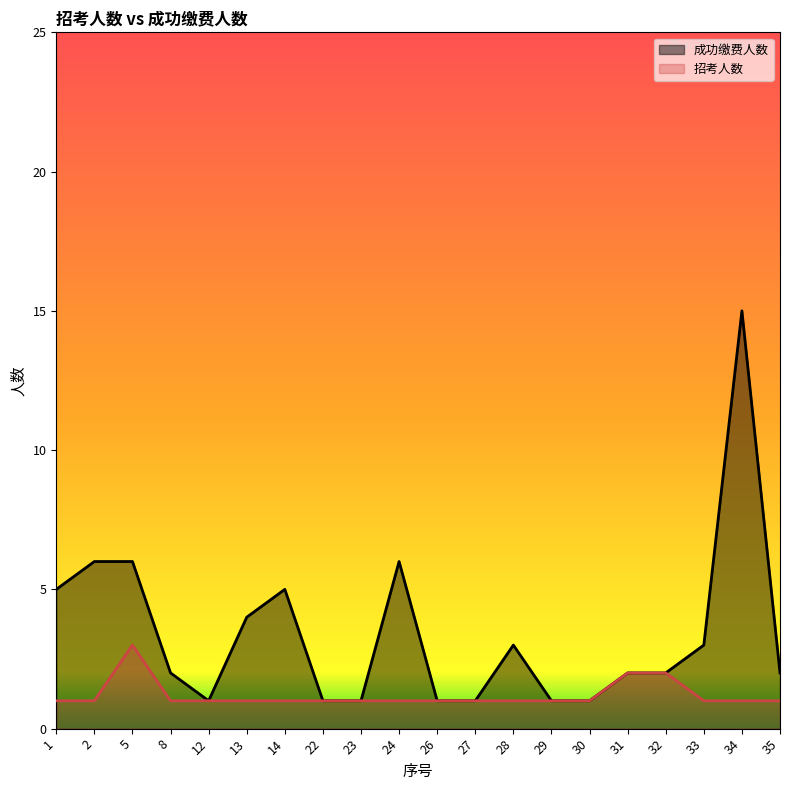

What is the value of the 招考人数 point at the 13th from the left?

1